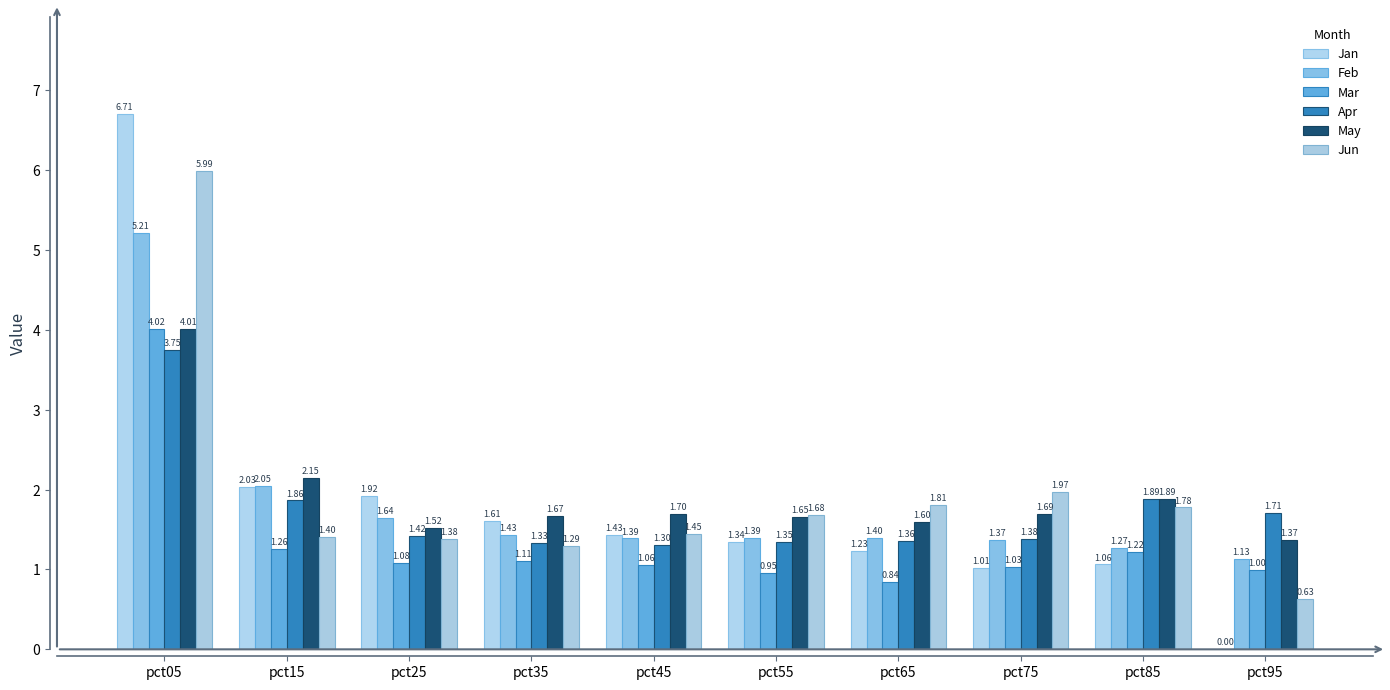

What is the value of the Mar bar at the 5th from the left?

1.1